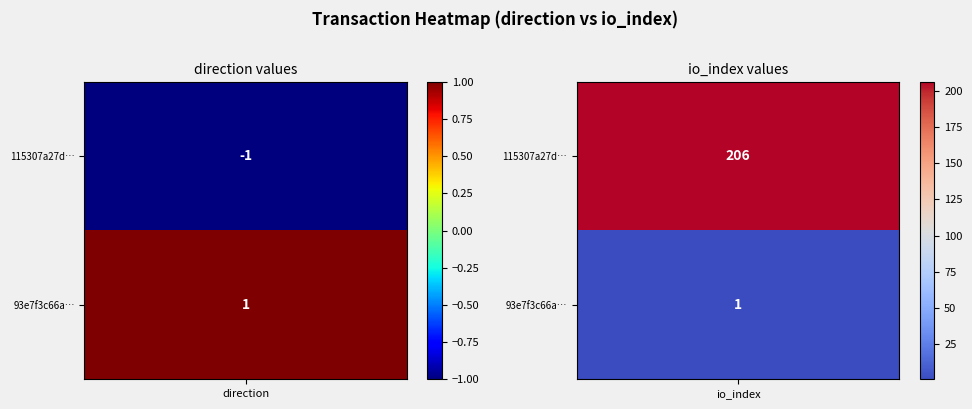

The value of 115307a27d555cec6fb96b2a0c662f89f4e6584 at direction is -1. True or false?

False